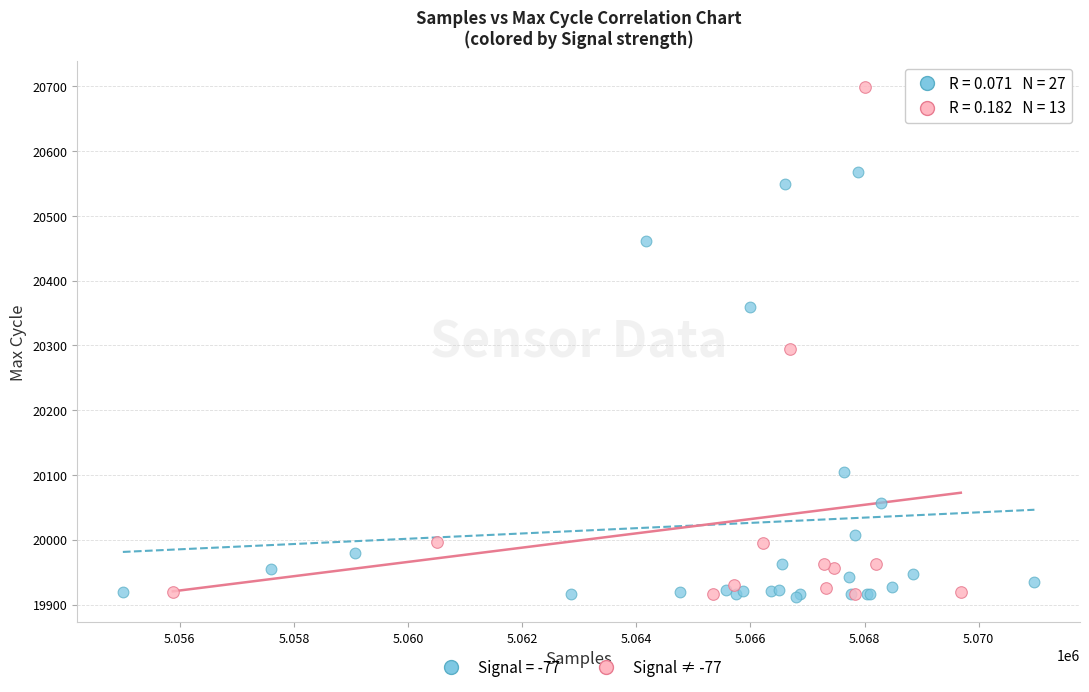

Which series contains the highest Y value?

Signal ≠ -77